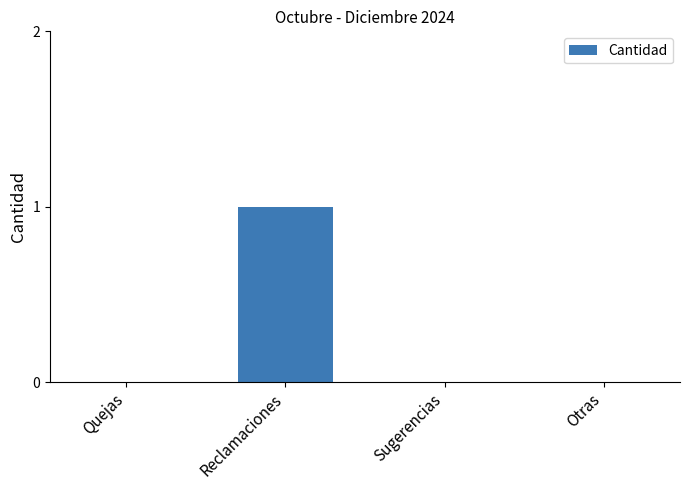

Reading left to right, extract all data points from this chart.

0	1	0	0